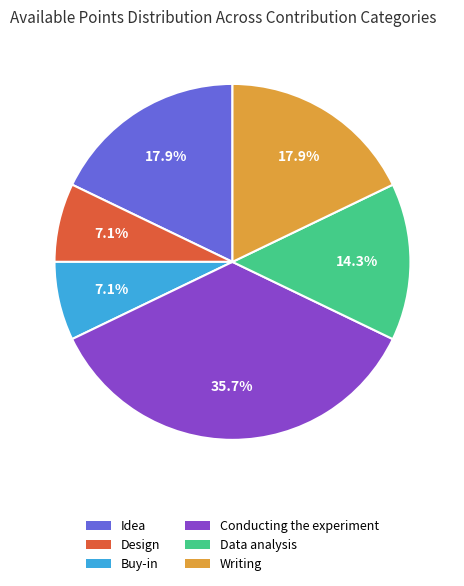

To the nearest percent, what is the difference between the Idea and Design slice percentages?

11%